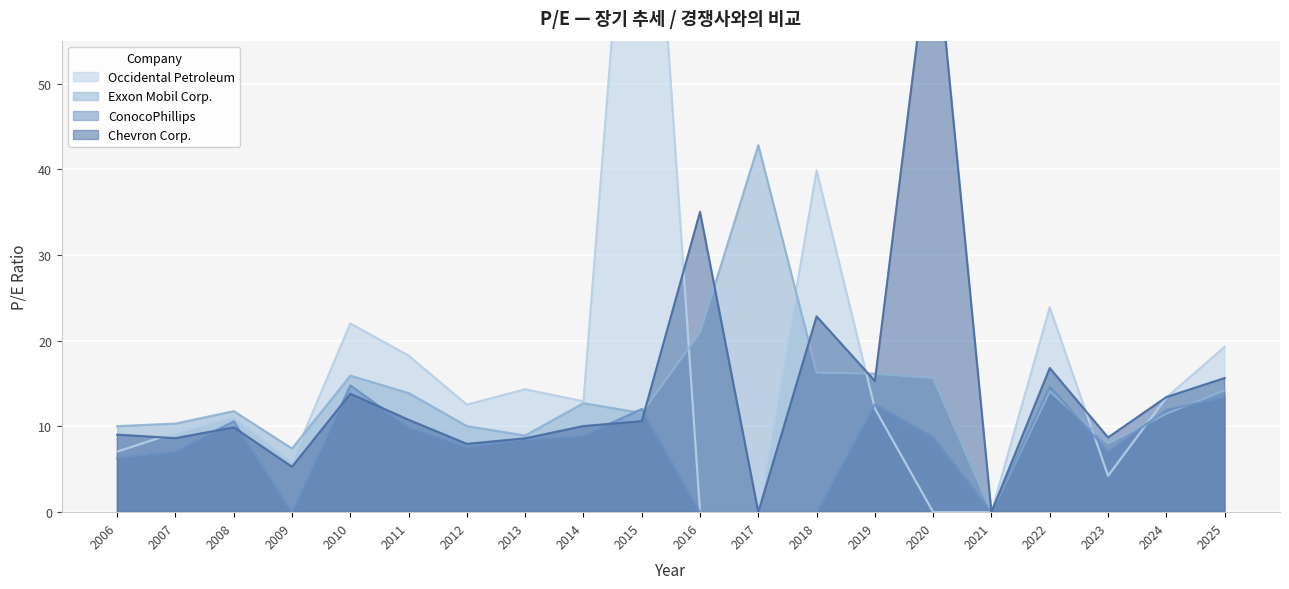

Which category has the lowest value in the Exxon Mobil Corp. series?

2021